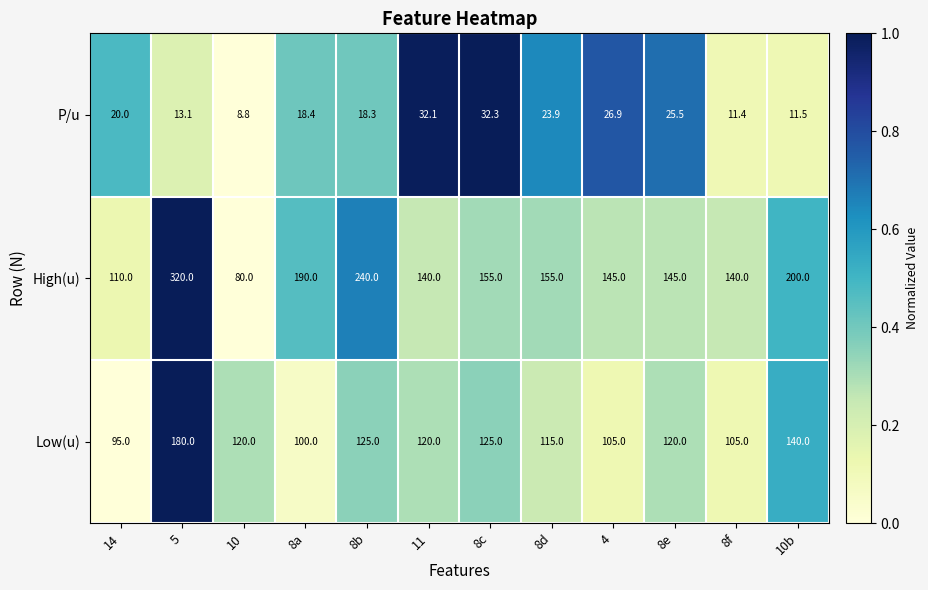

Is it true that High(u) equals 240.0 at 8b?

True